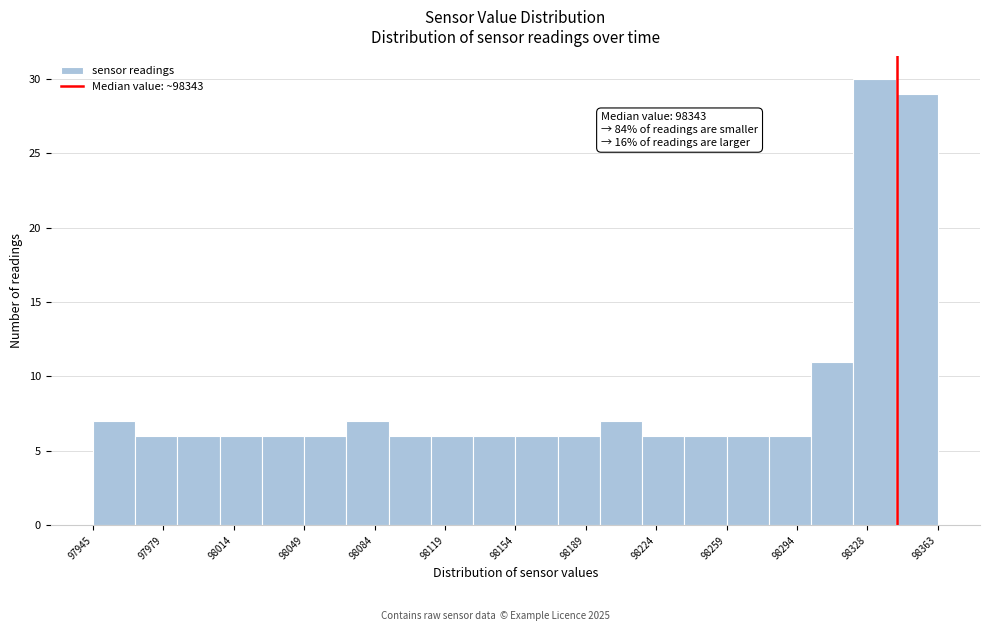

Over which range of the x-axis is the bar tallest?

98320 to 98340